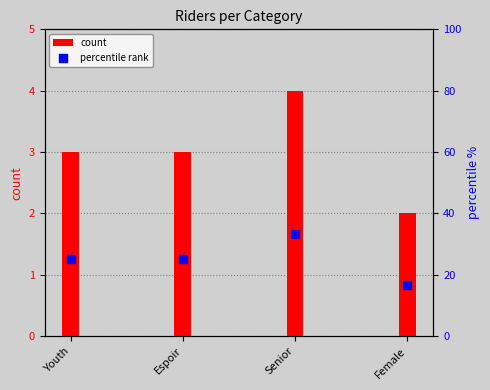

What is the total value across all series at Youth?

28.0